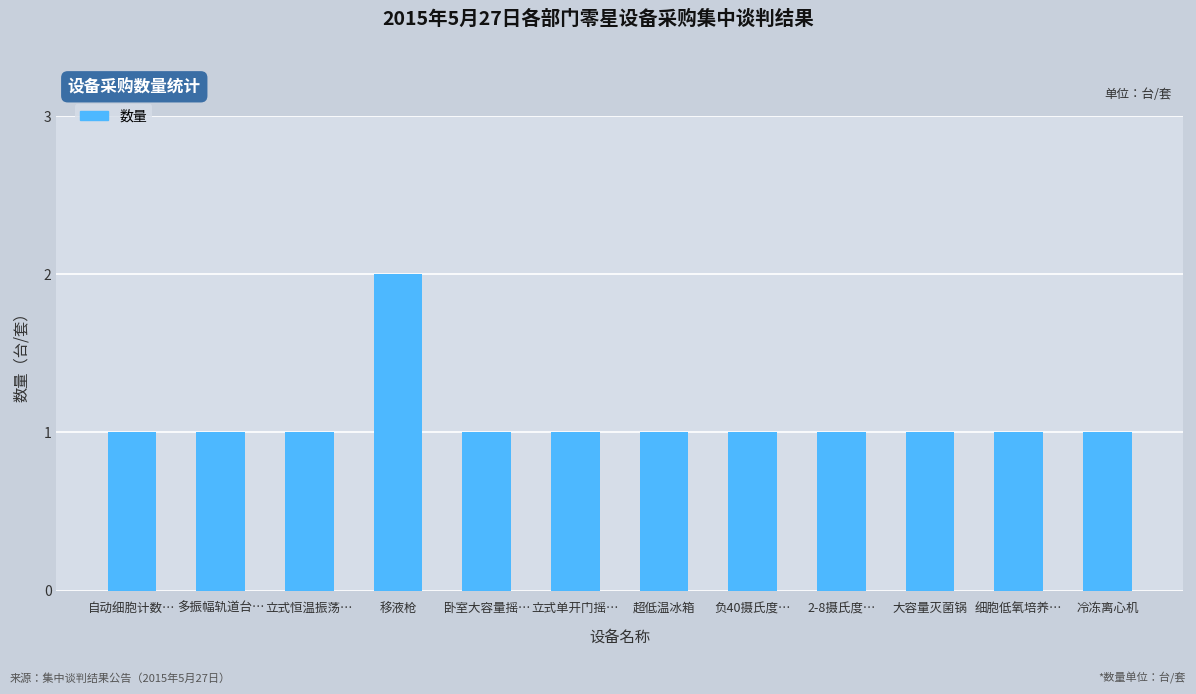

How many categories are shown in the chart?

12